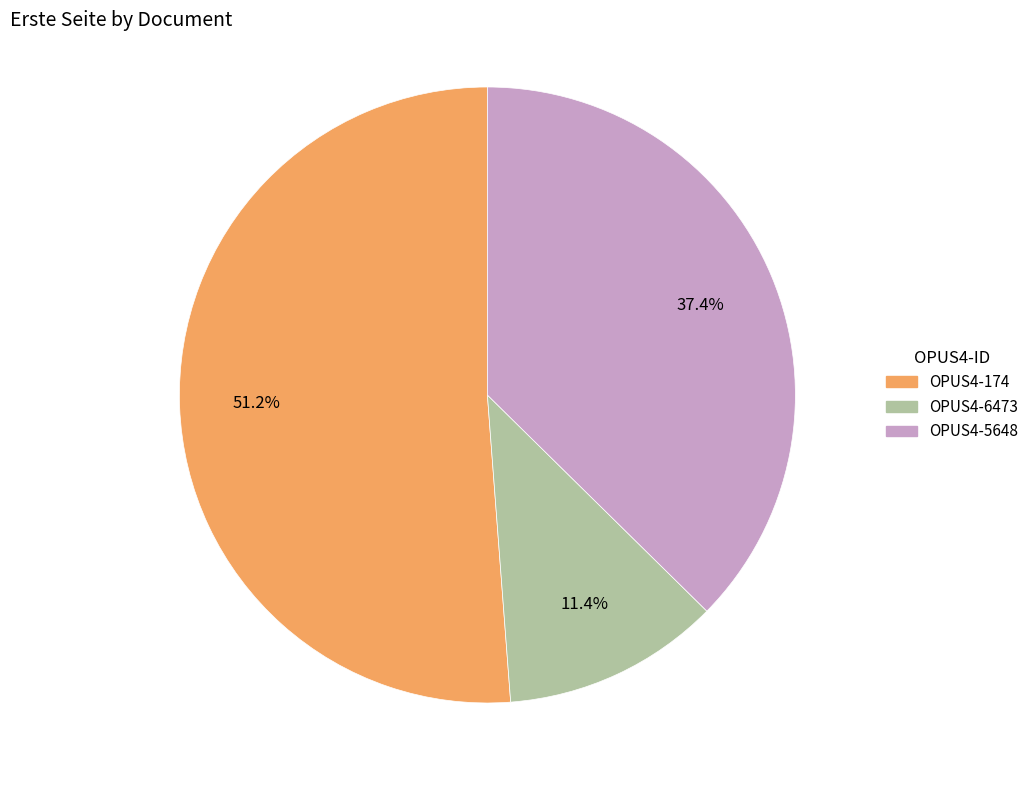

To the nearest percent, what is the difference between the OPUS4-6473 and OPUS4-5648 slice percentages?

26%